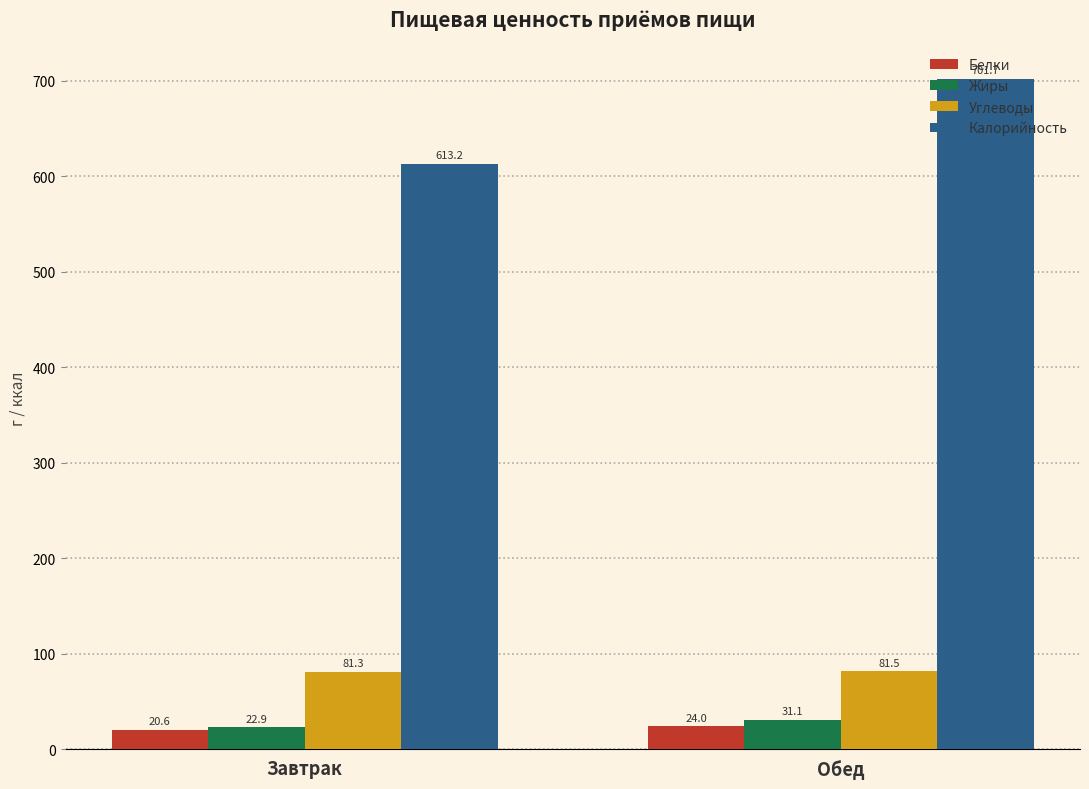

The Углеводы series shows 81.5 at Обед. True or false?

True